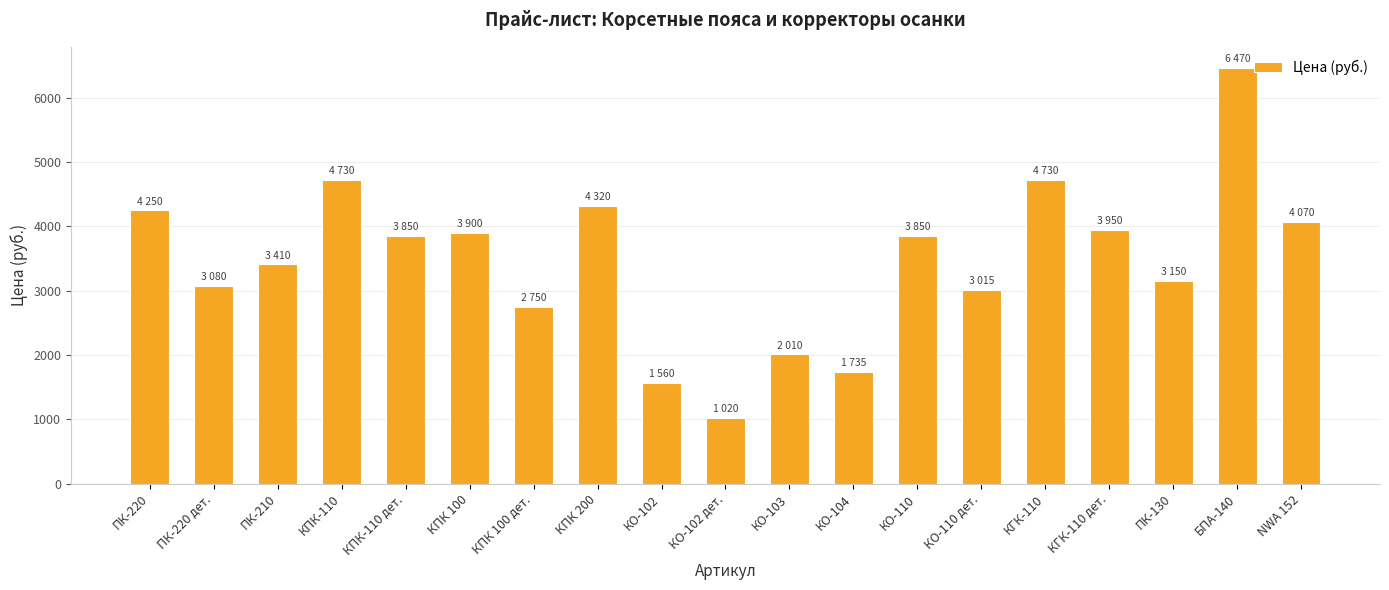

Which has a higher value, КО-102 or ПК-210?

ПК-210